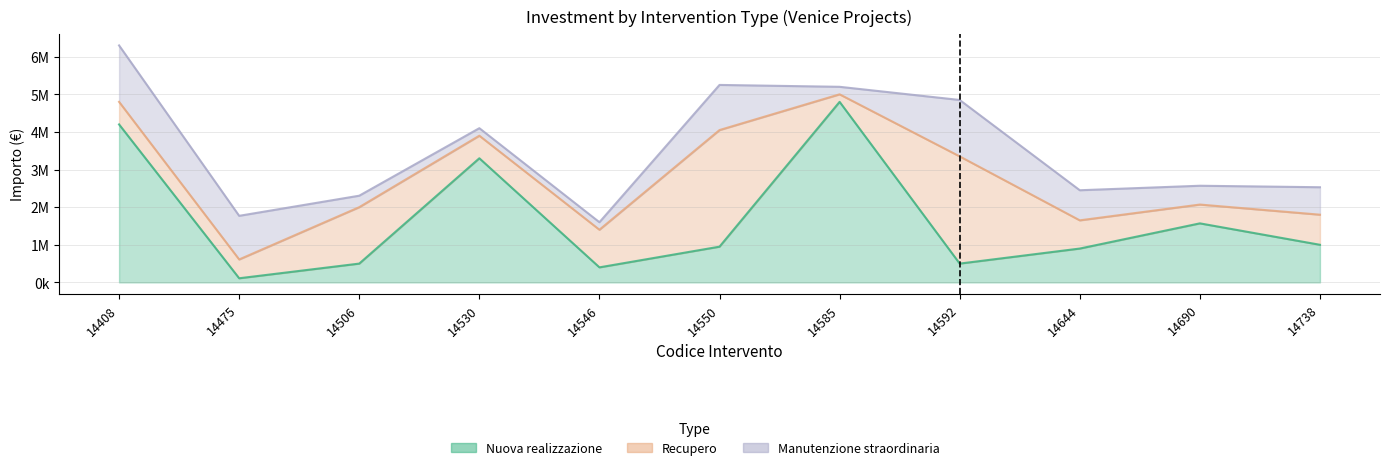

At 14738, list the series in order from smallest to largest.

Manutenzione straordinaria, Recupero, Nuova realizzazione